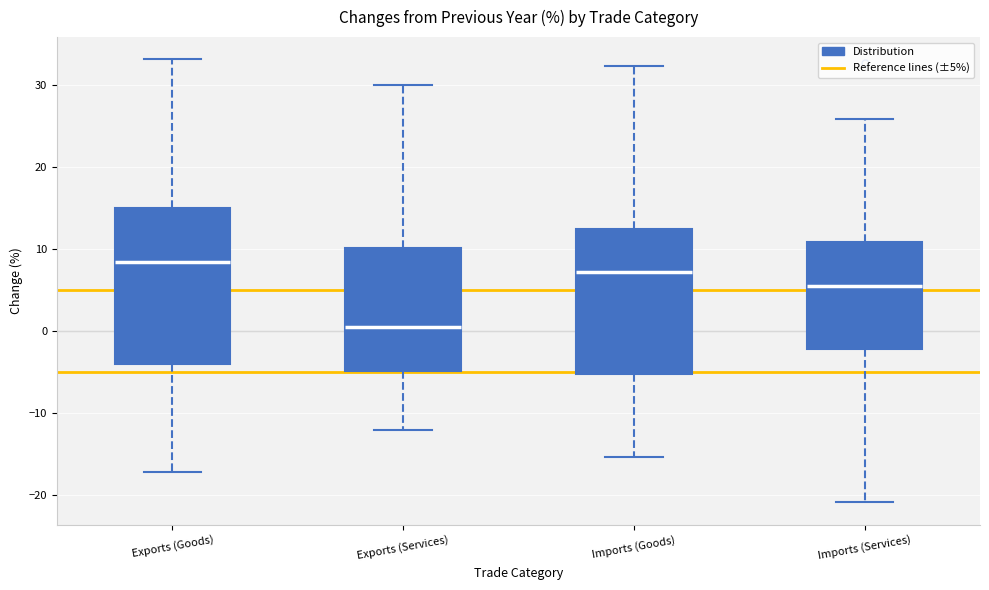

Which box has the lowest median line?

Exports (Services)